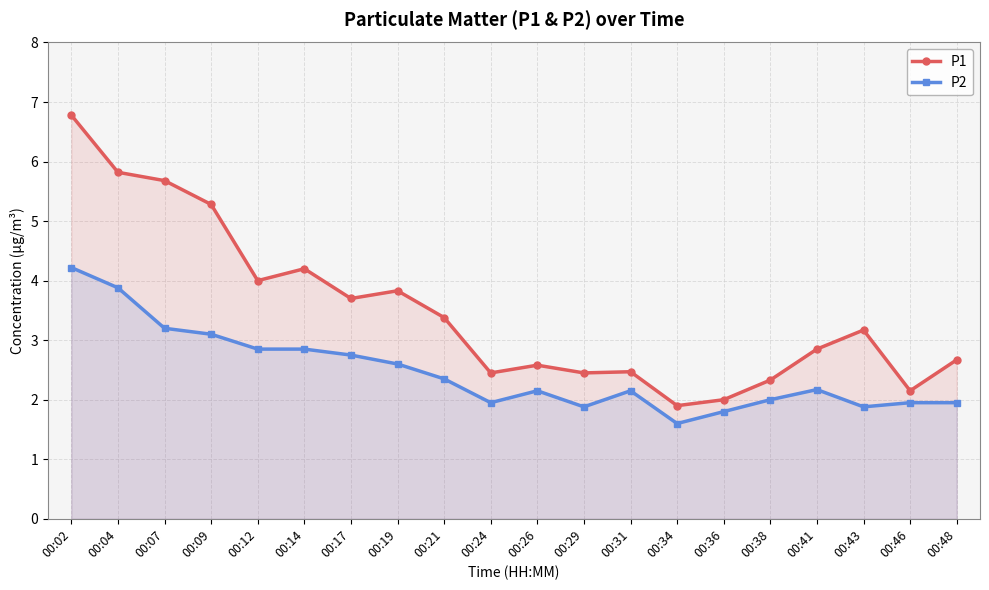

What is the total value across all series at 00:41?

5.0